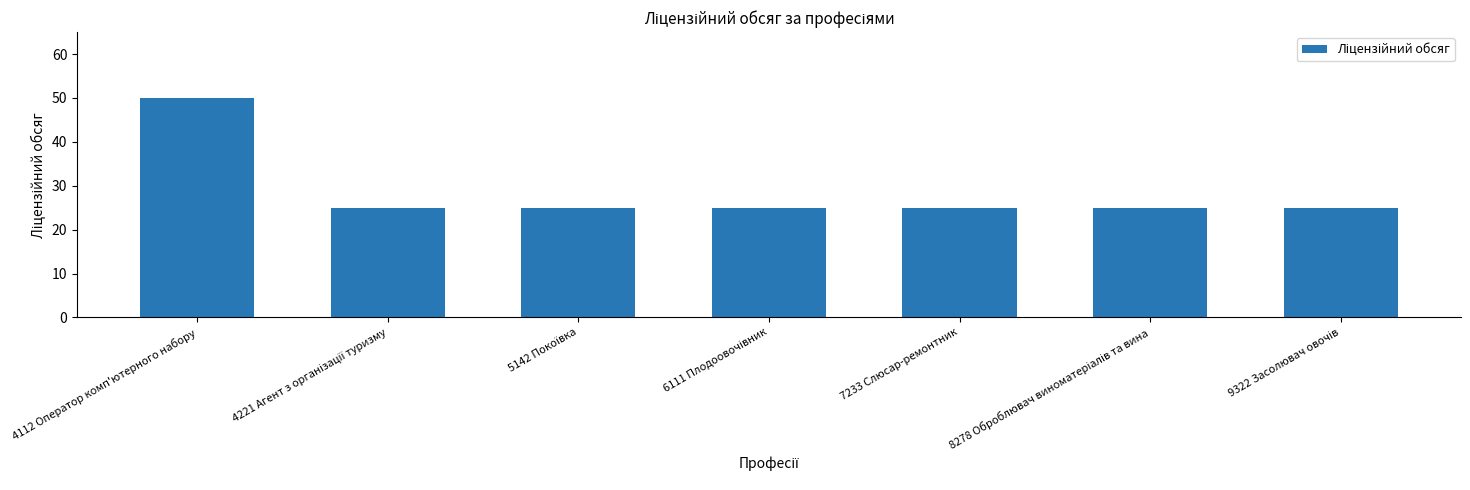

What is the maximum value shown in the chart?

50